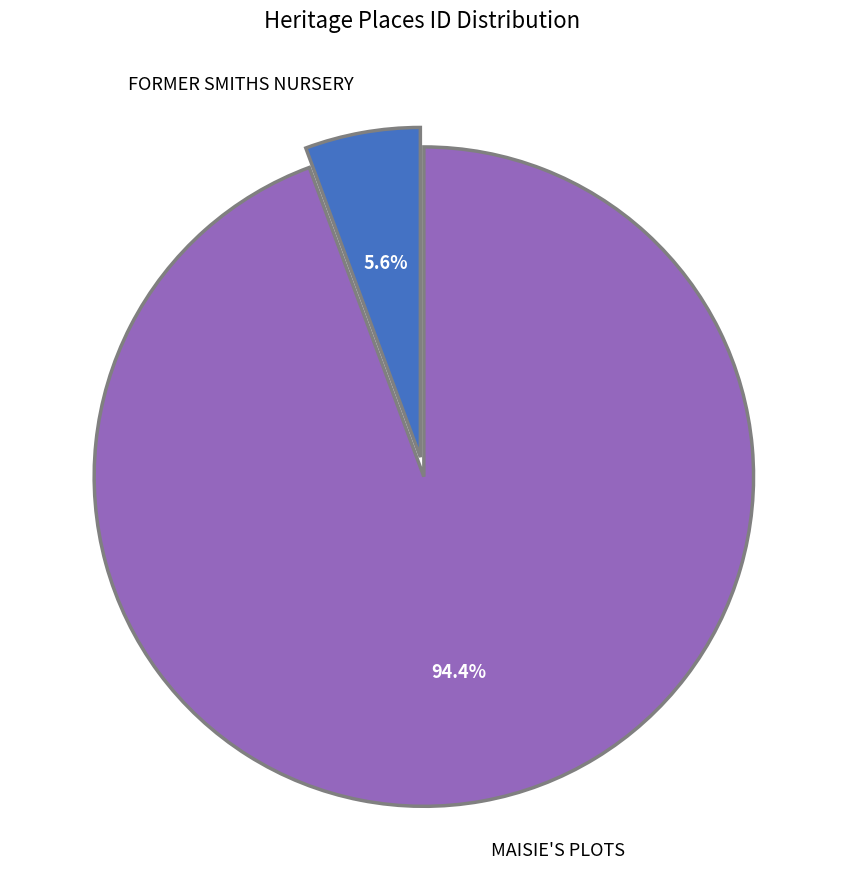

Does MAISIE'S PLOTS account for over 50% of the chart?

Yes